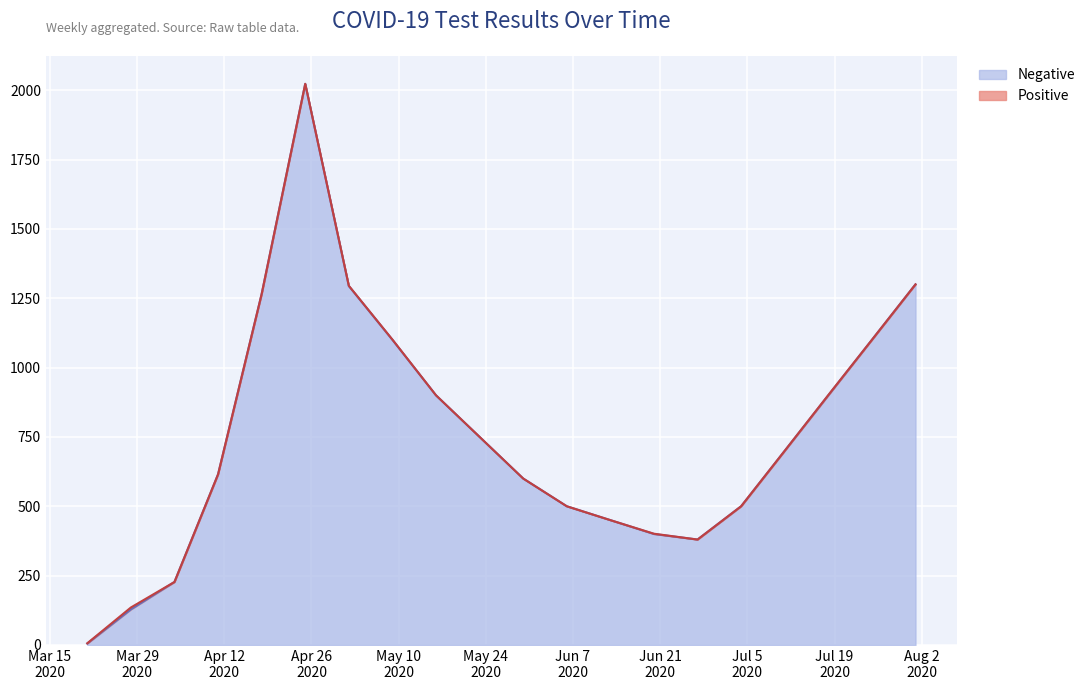

How many data points are above 700?

9